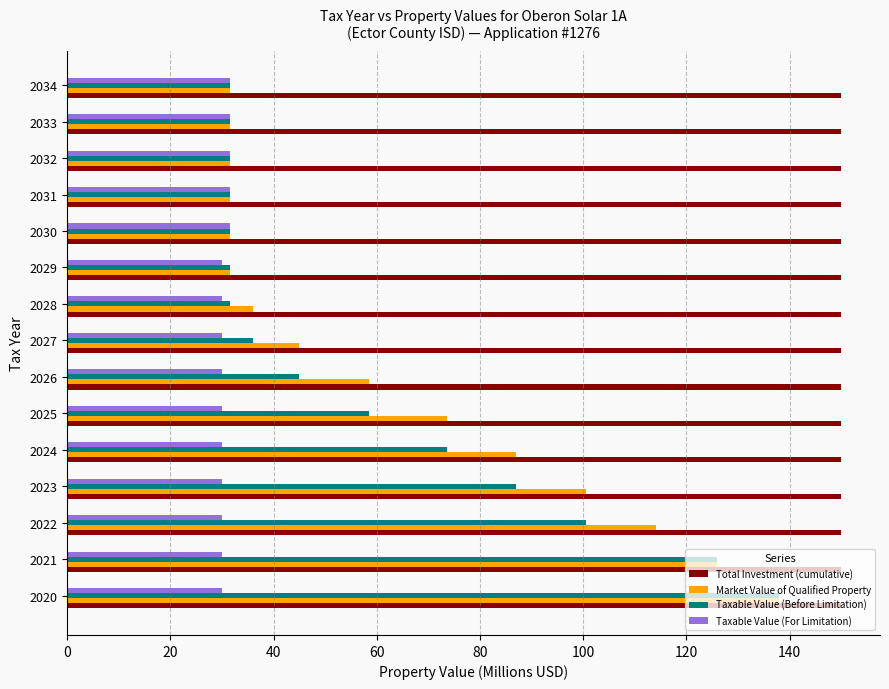

Is it true that Taxable Value (Before Limitation) equals 8.9 at 2033?

False